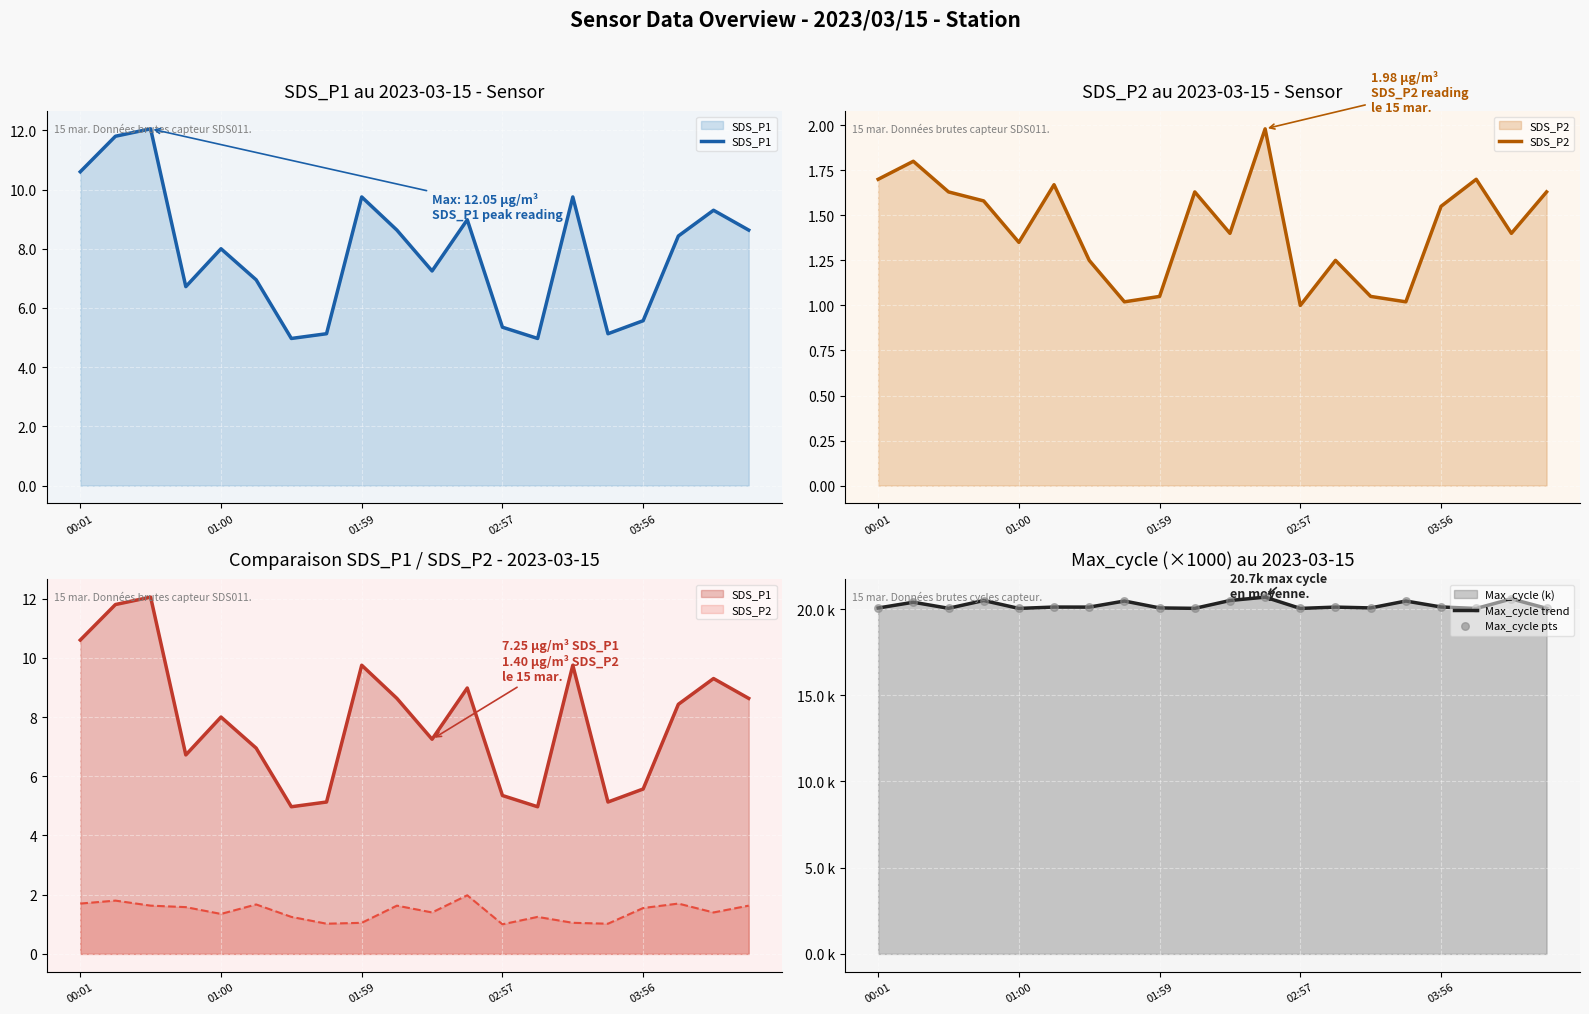

Which series reaches the minimum Y coordinate?

SDS_P2